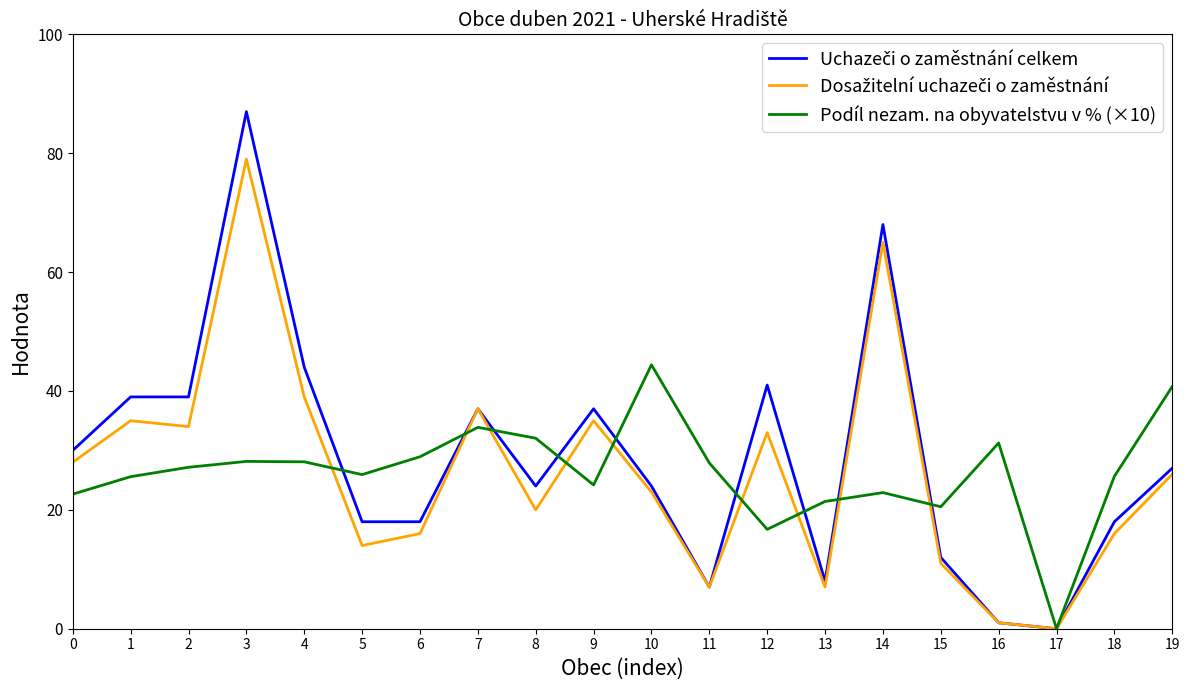

Is this an area chart (filled region under the line)?

No